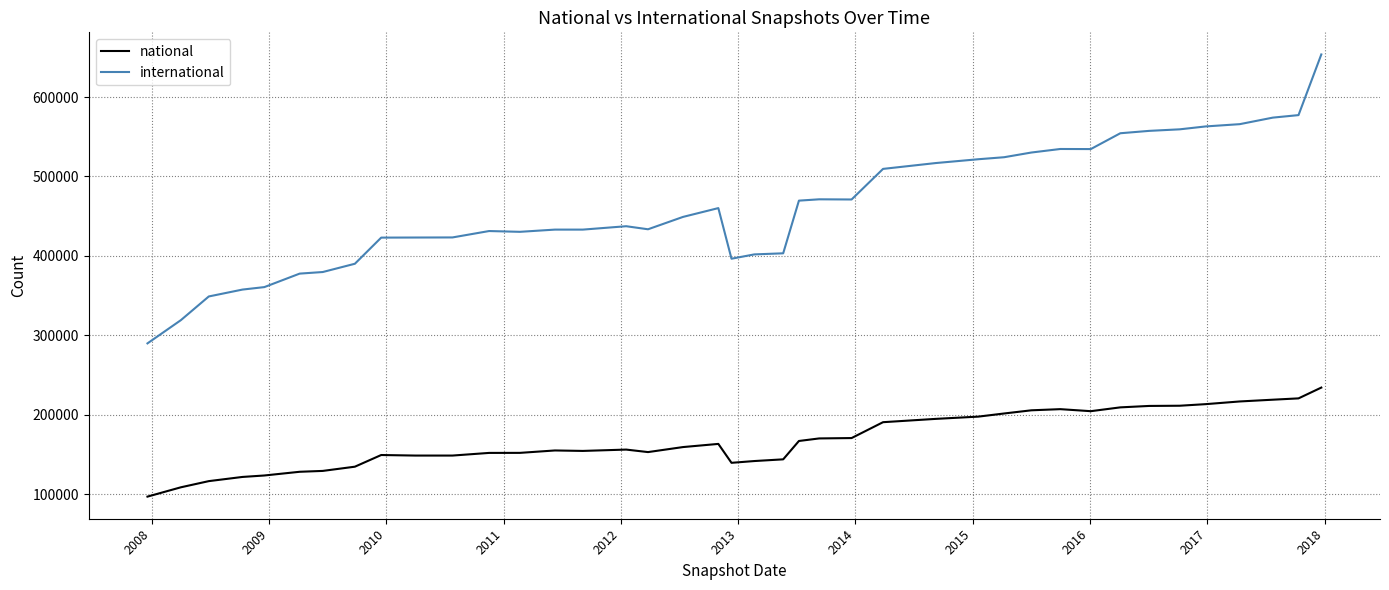

List the series in order of their overall mean, highest first.

international, national